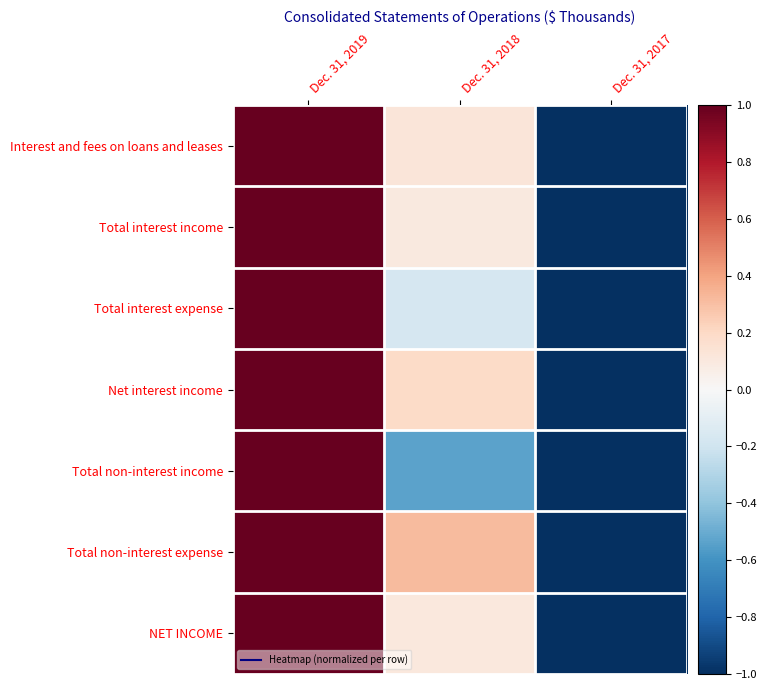

At which category is the sum across all series the highest?

Dec. 31, 2019